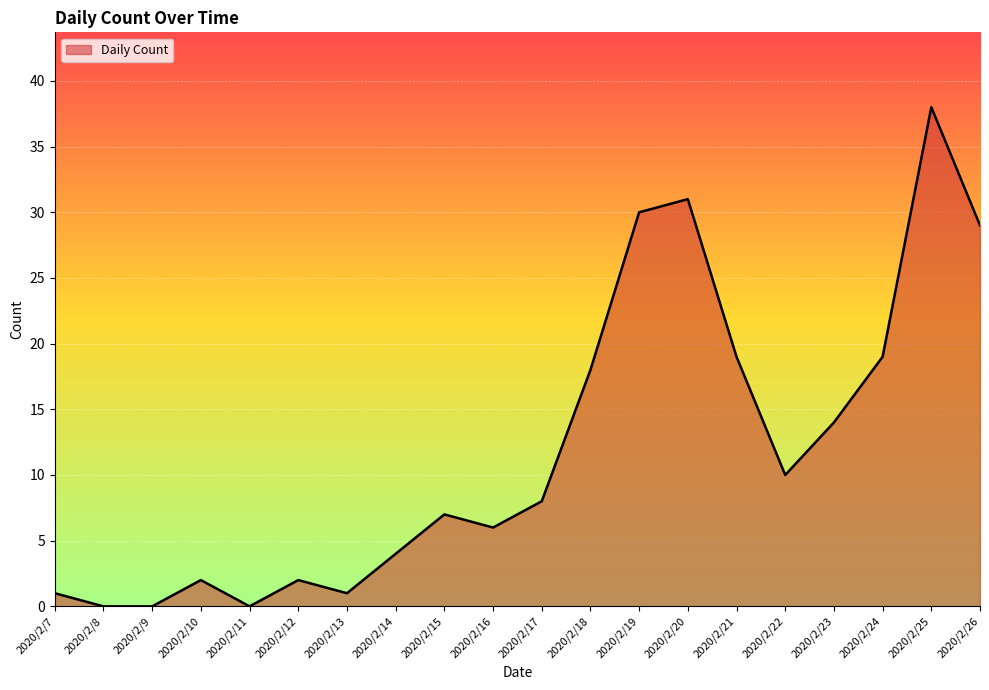

What is the change in value from 2020/2/14 to 2020/2/24?

+15